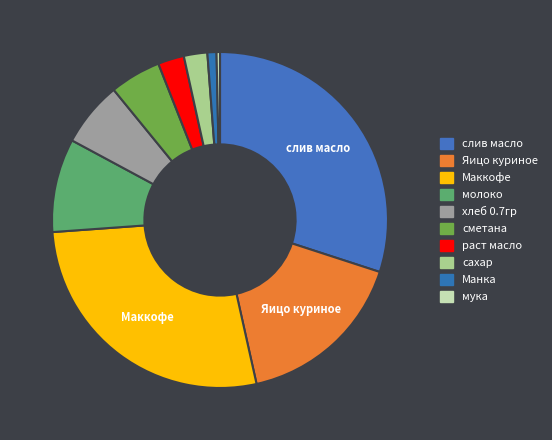

Combined, what portion of the pie is Маккофе and хлеб 0.7гр?

33.6%